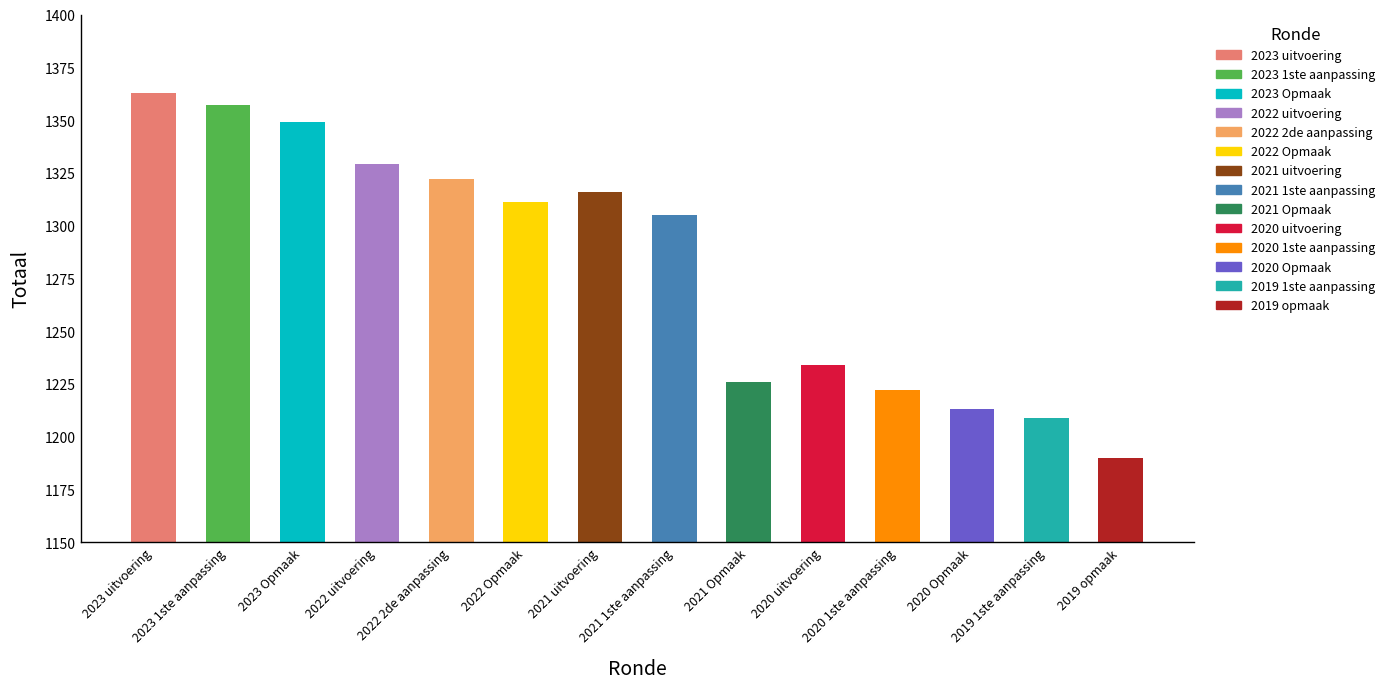

What is the sum of the values at 2020 Opmaak and 2021 1ste aanpassing?

2518